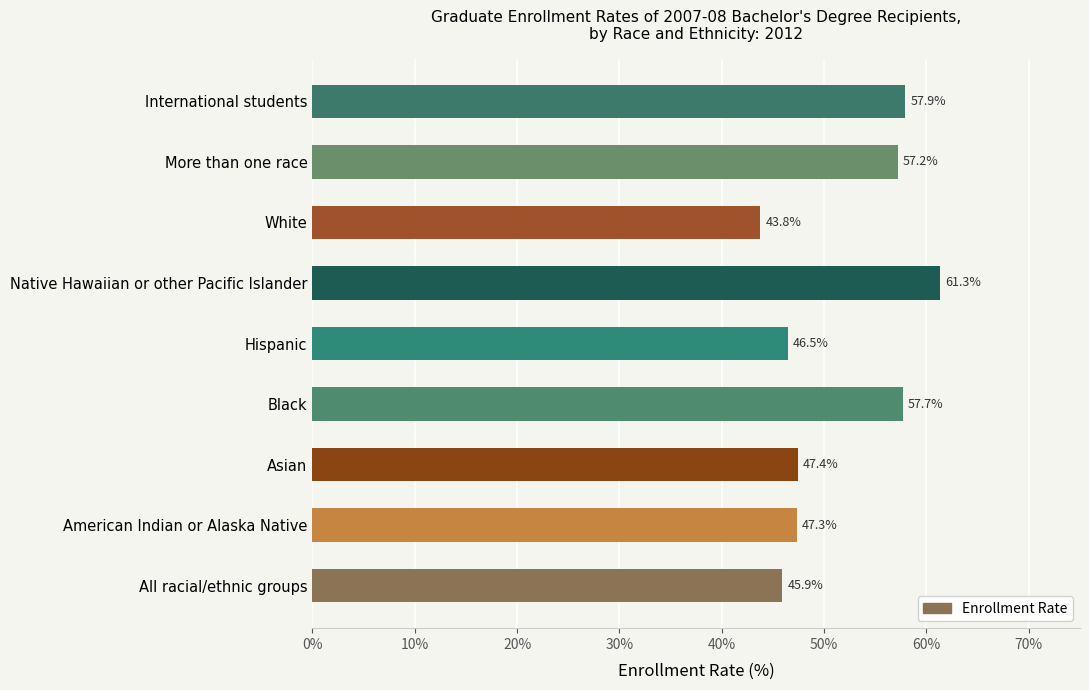

Count the number of data series in this chart.

1